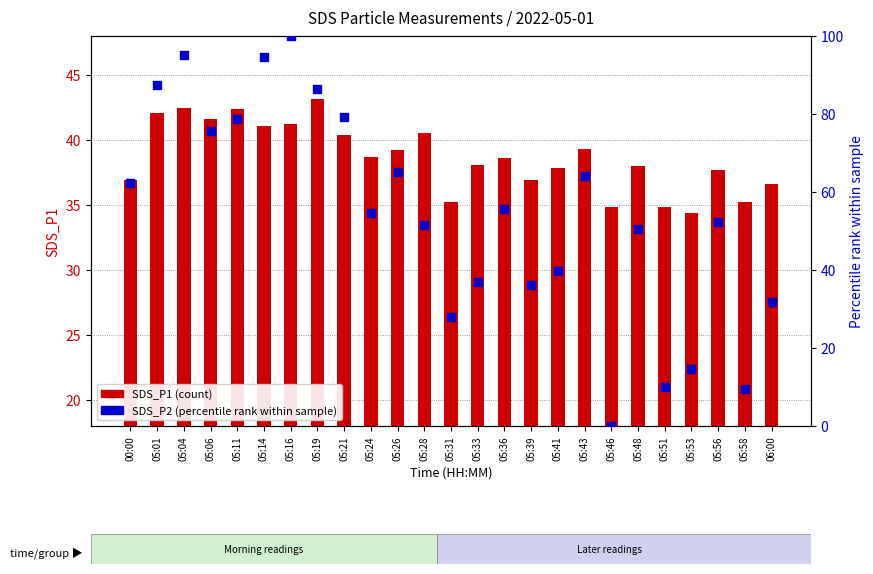

Is the value of SDS_P2 (percentile rank) at 05:39 greater than the value of SDS_P1 (count) at 05:21?

No